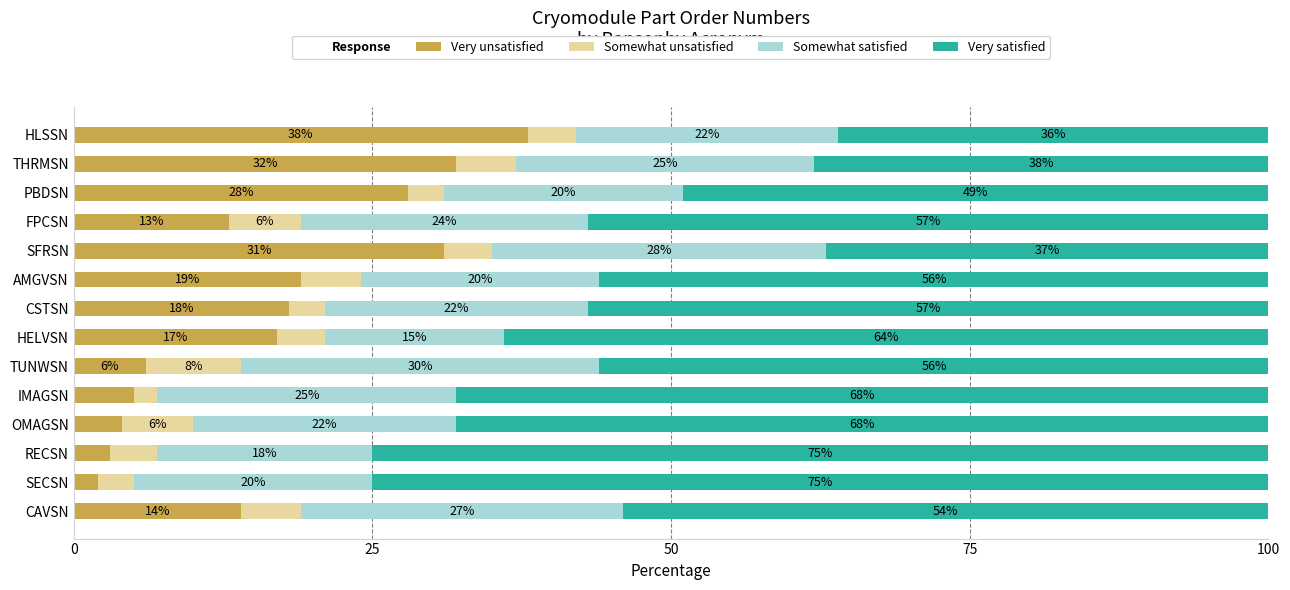

What is the difference between the Very unsatisfied values at THRMSN and AMGVSN?

13.0